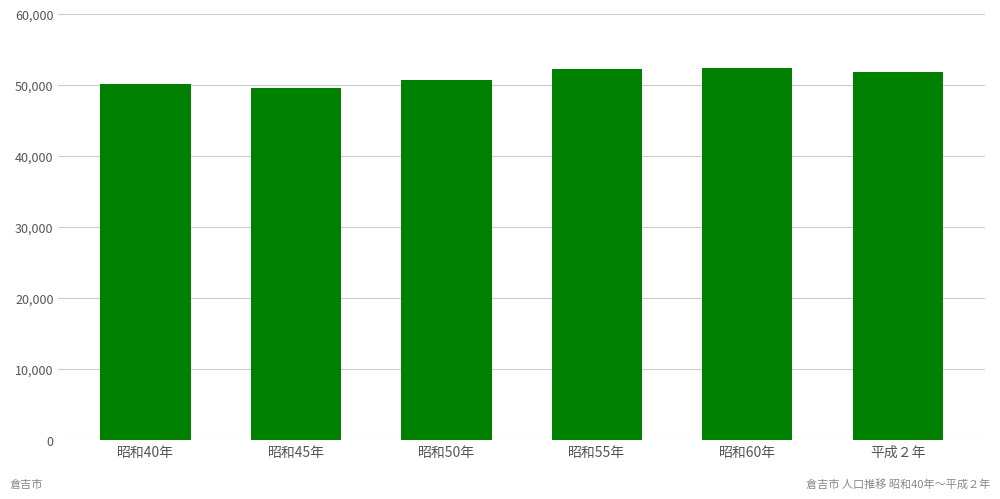

Is it true that the value at 昭和40年 is 50114?

True